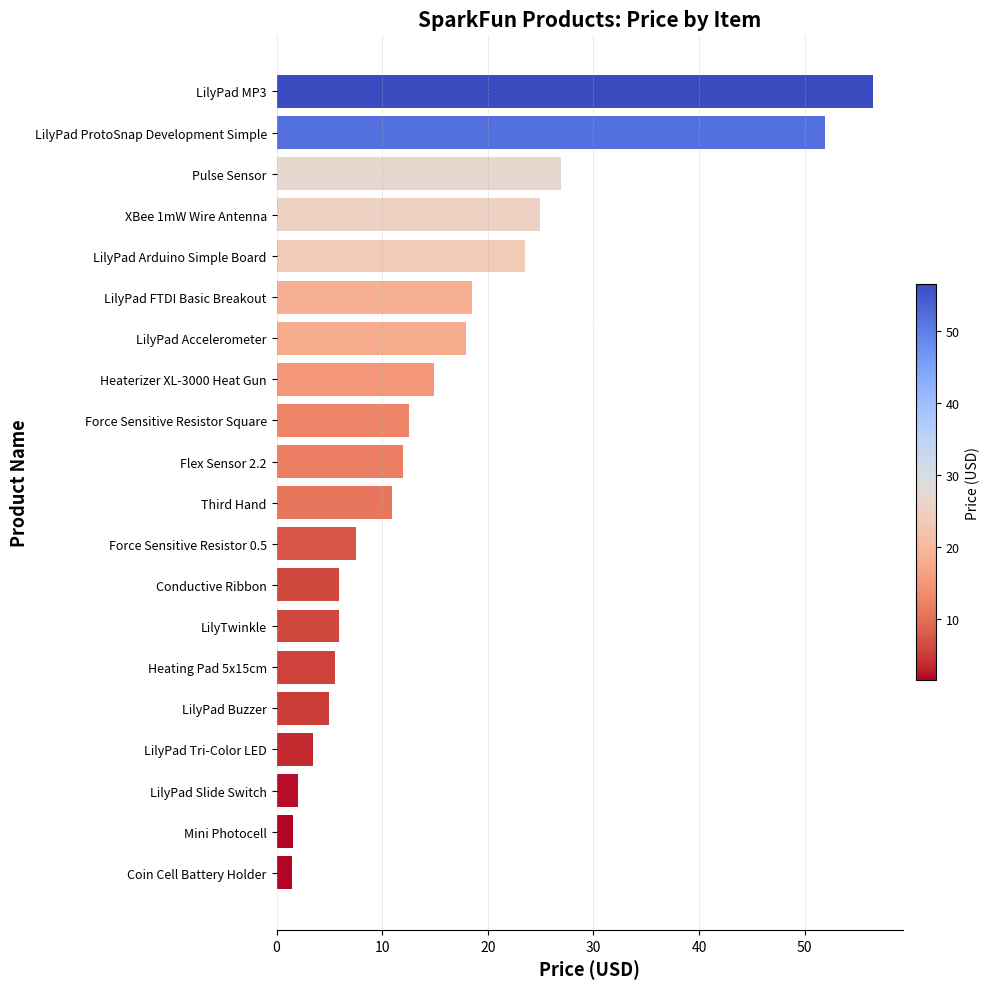

Where is the data nearest to the value 29?

Pulse Sensor